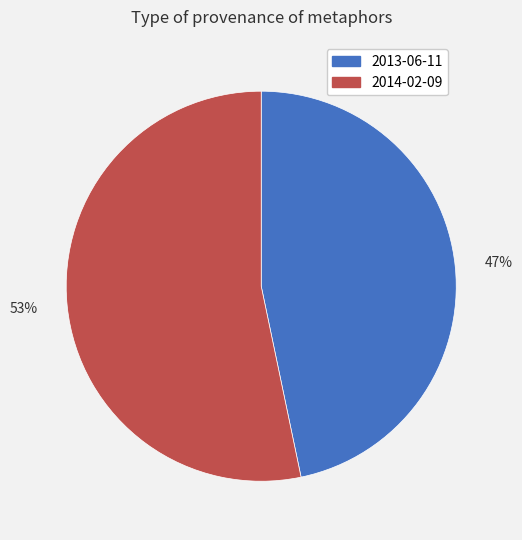

Is there any slice that represents more than half of the pie?

Yes